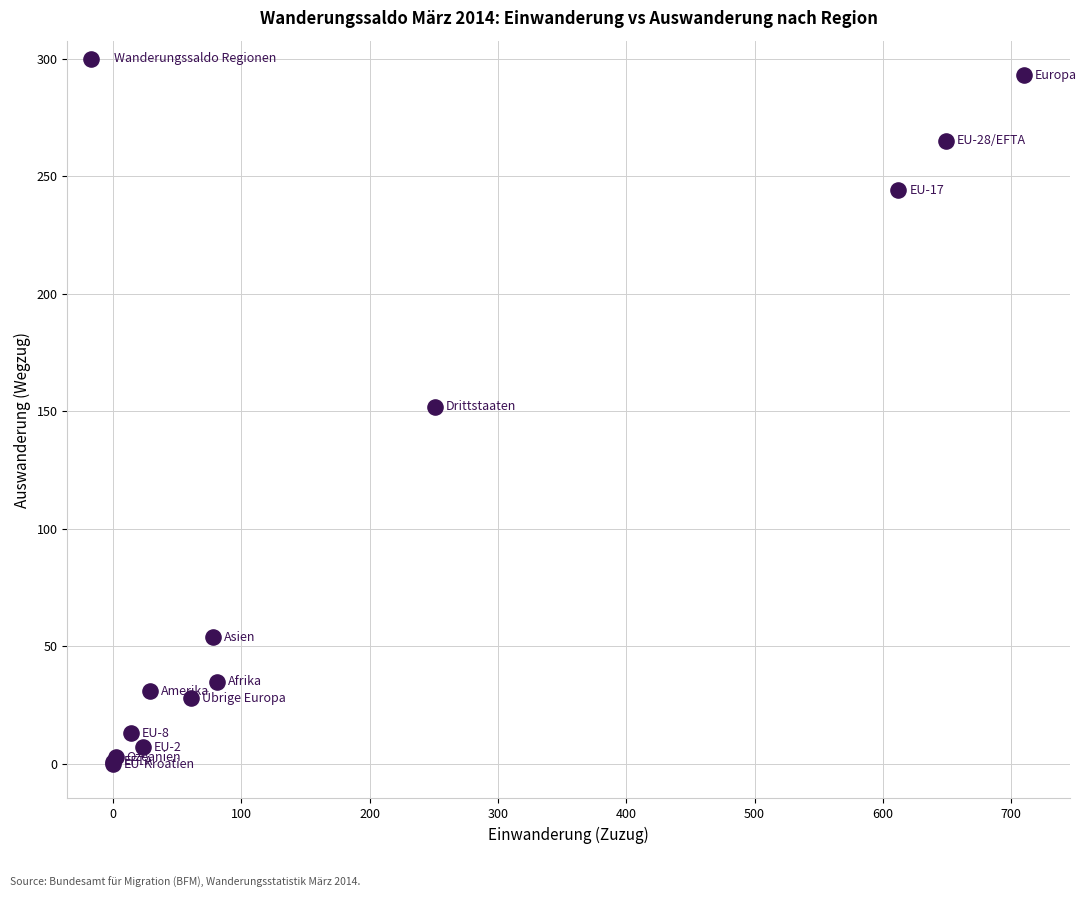

What Y value in the scatter plot is closest to 146?

152